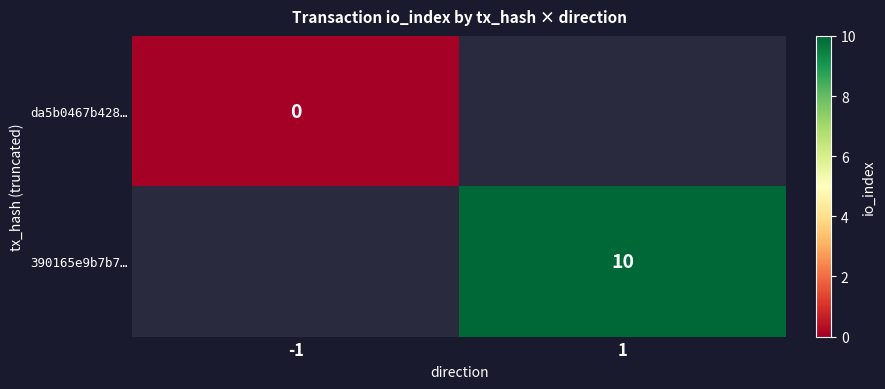

The value of 390165e9b7b7… at 1 is 17. True or false?

False